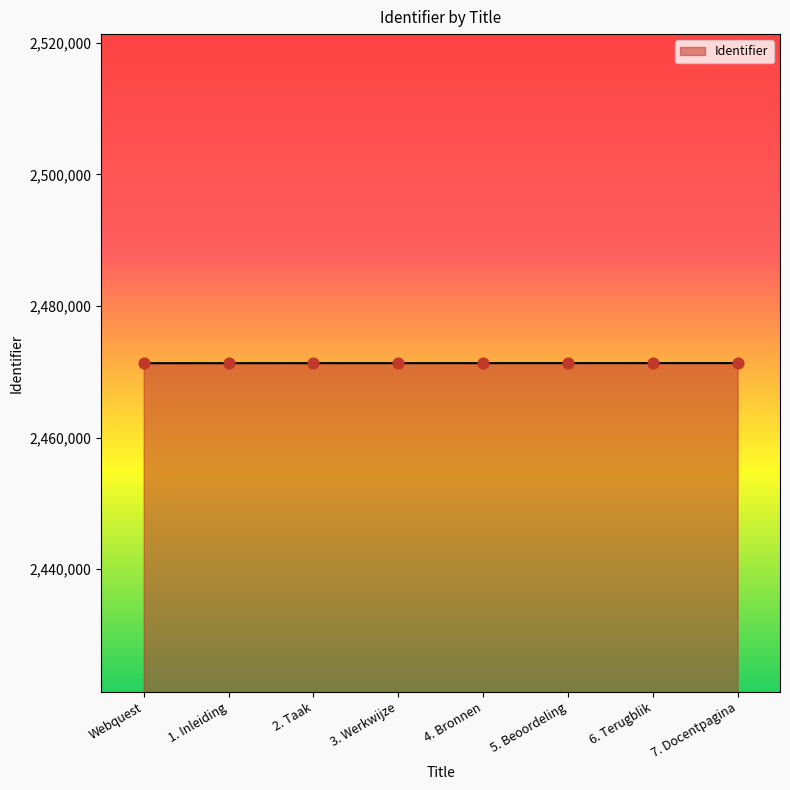

What is the change in value from Webquest to 6. Terugblik?

+13